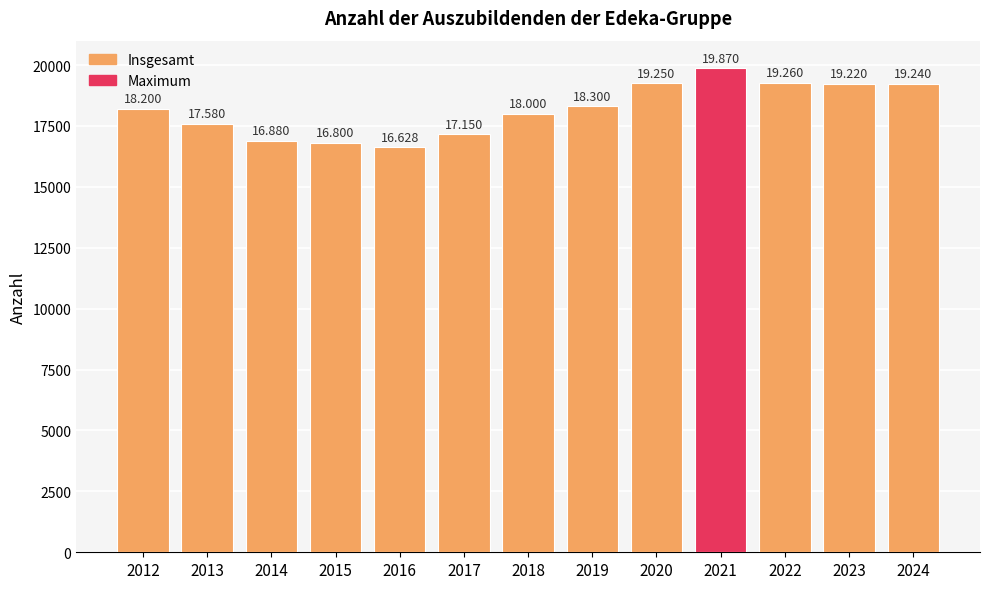

The chart shows a value of 19870 at 2021. True or false?

True